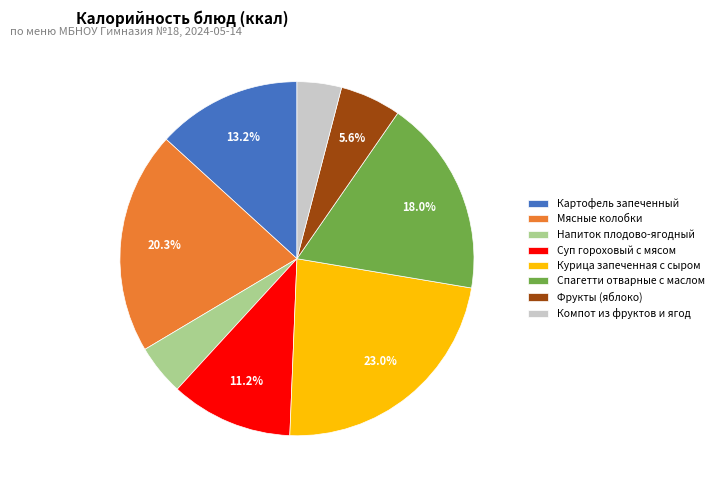

Which slice is the smallest?

Компот из фруктов и ягод